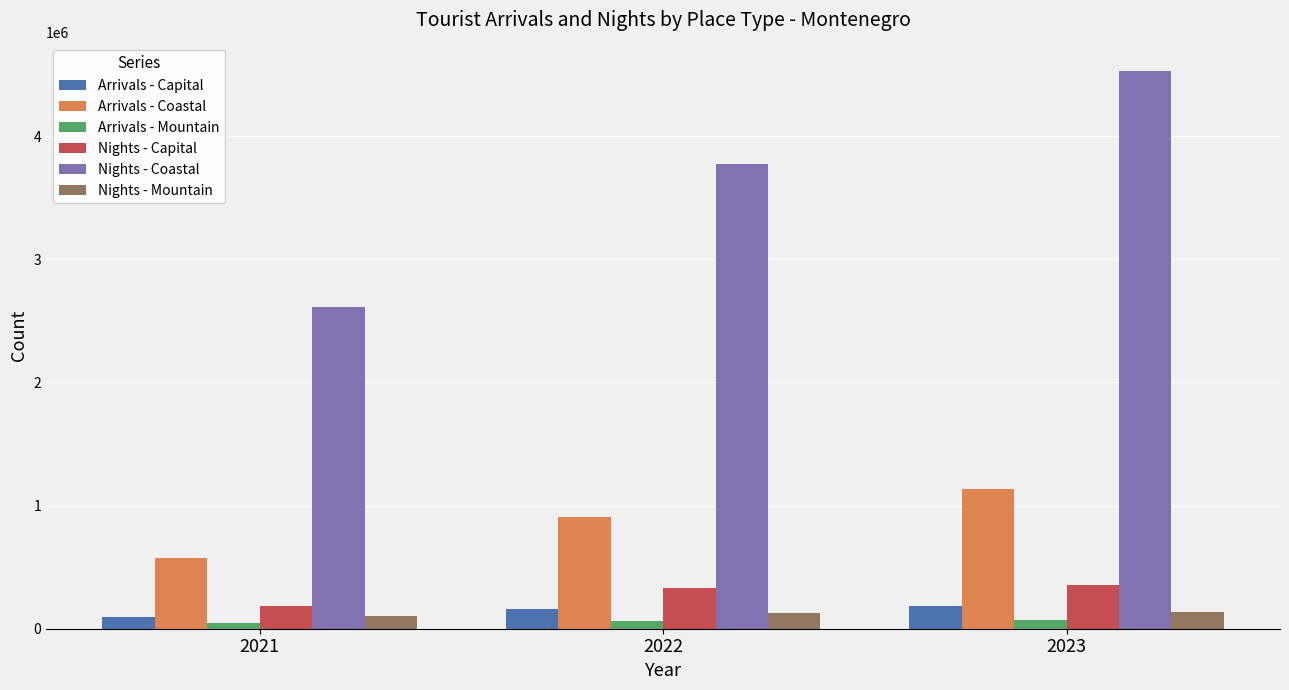

Which category has the highest value across all series?

2023